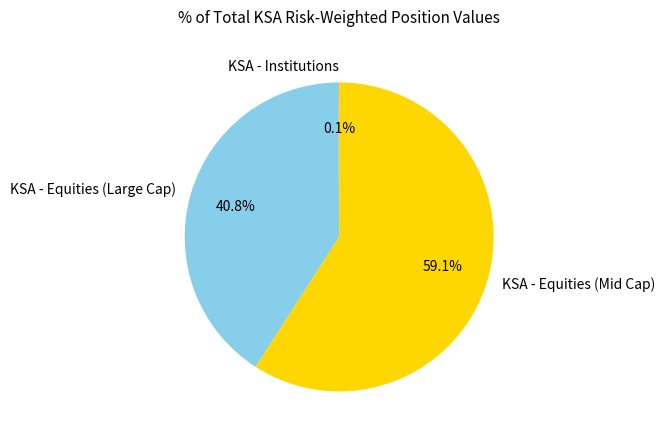

Is there any slice that represents more than half of the pie?

Yes